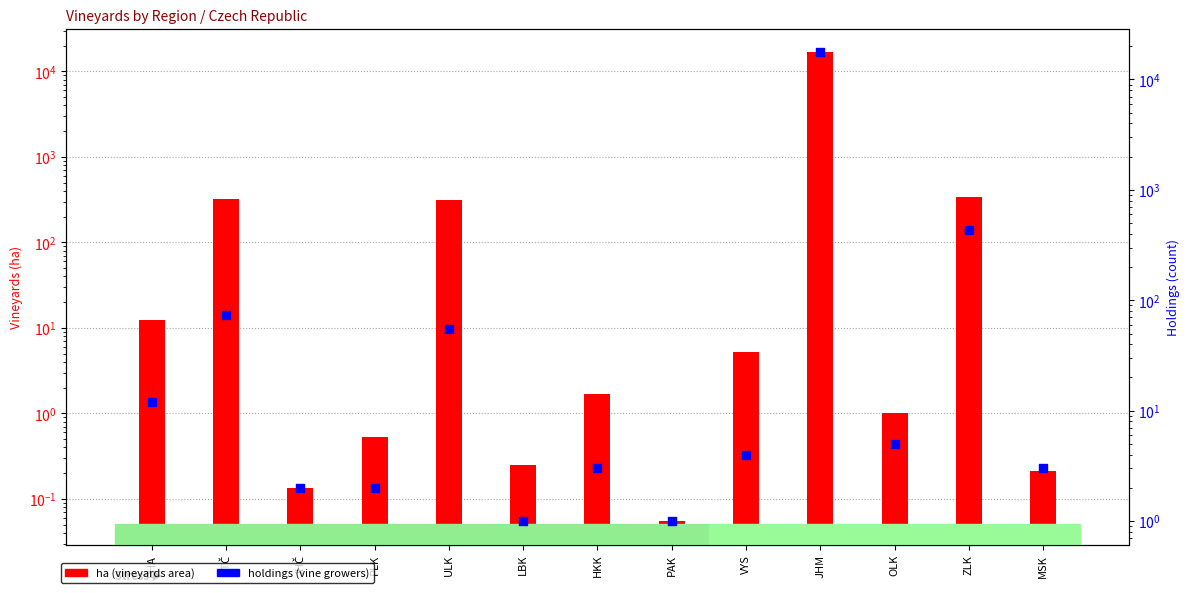

What are all the series names shown in the legend?

ha, holdings